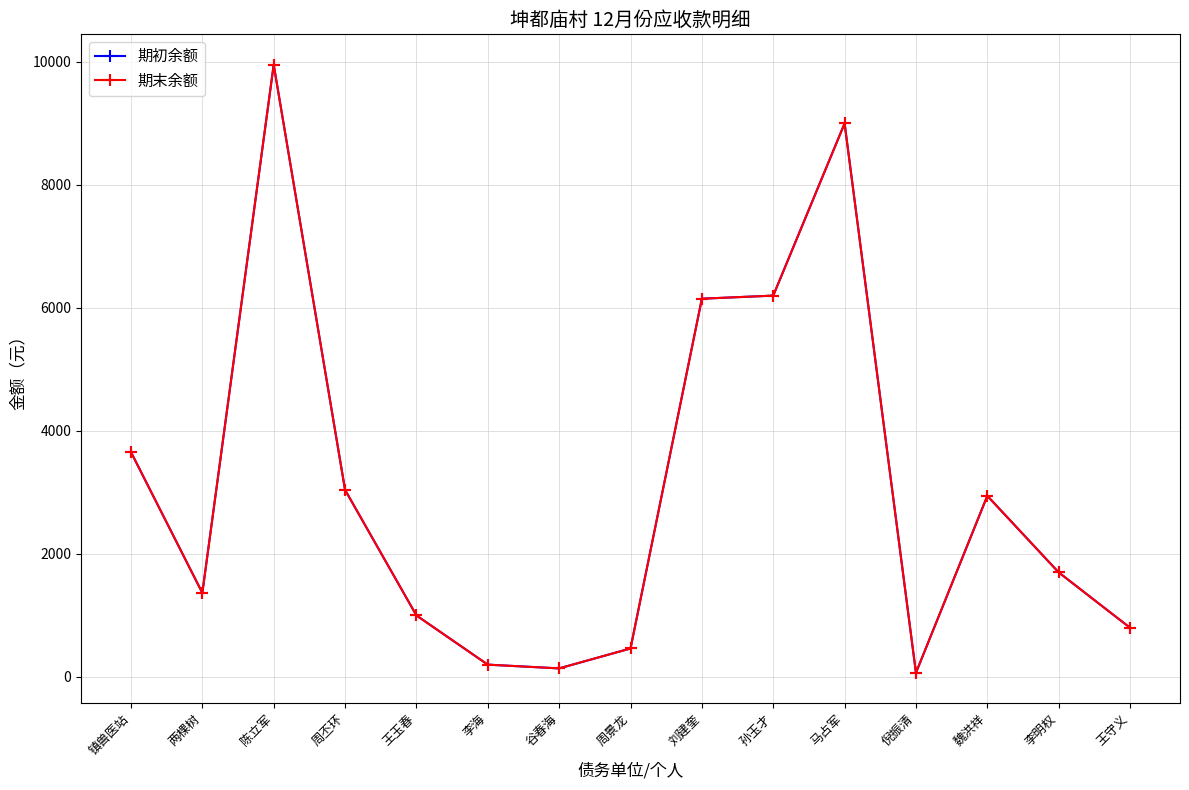

Is this an area chart (filled region under the line)?

No